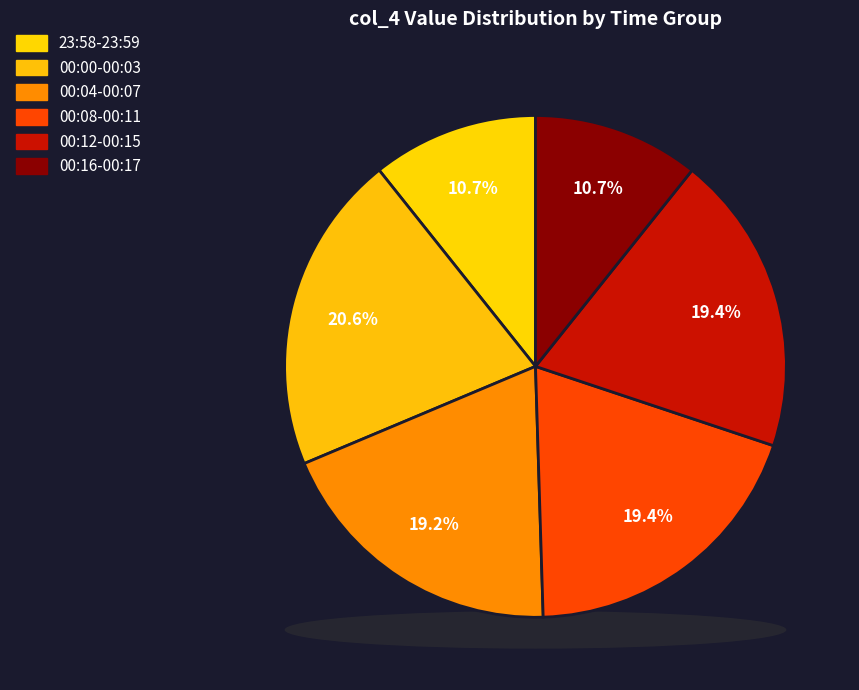

Which has a higher value, 12-Apr-21 23:59 or 13-Apr-21 00:15?

12-Apr-21 23:59